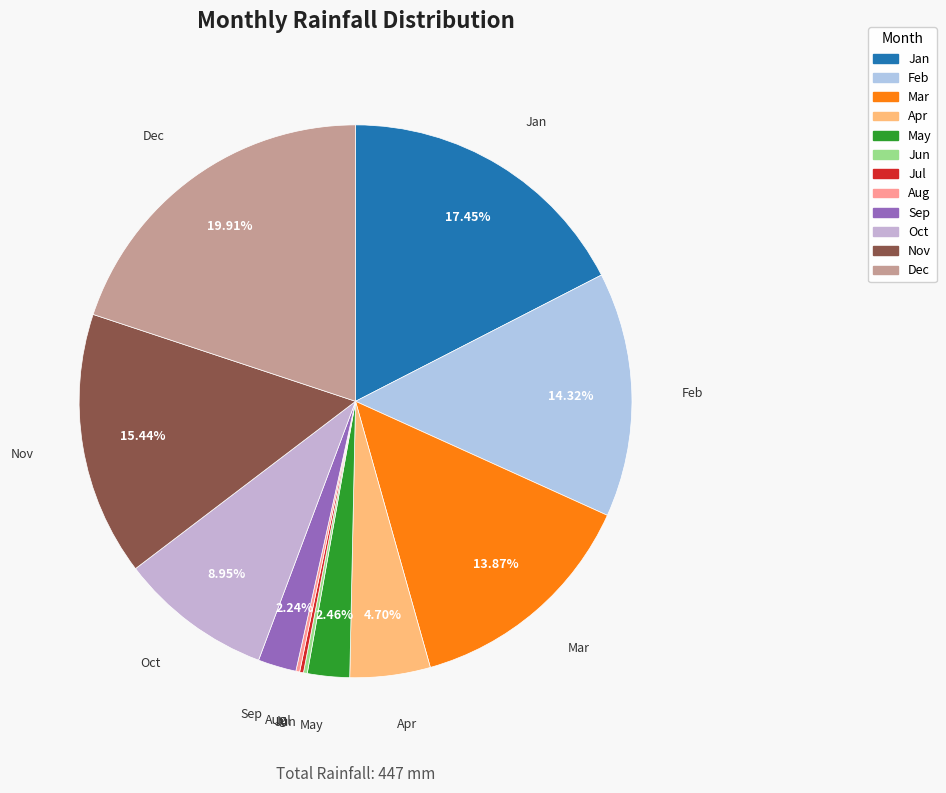

Is there any slice that represents more than half of the pie?

No